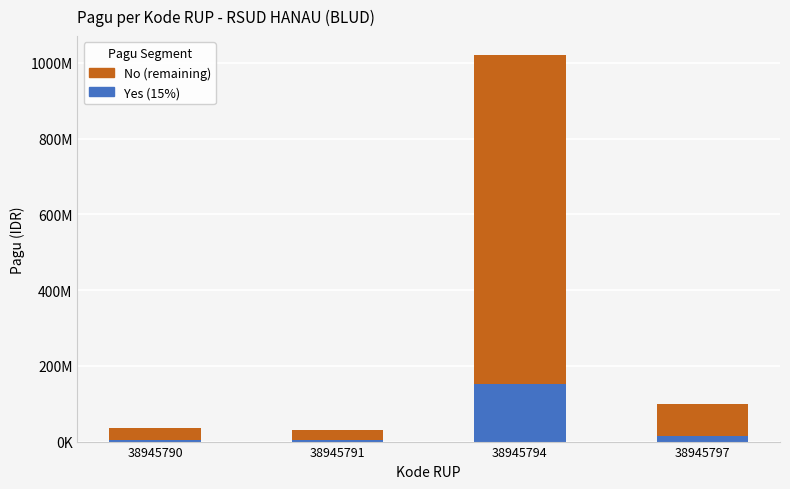

What are all the series names shown in the legend?

No, Yes